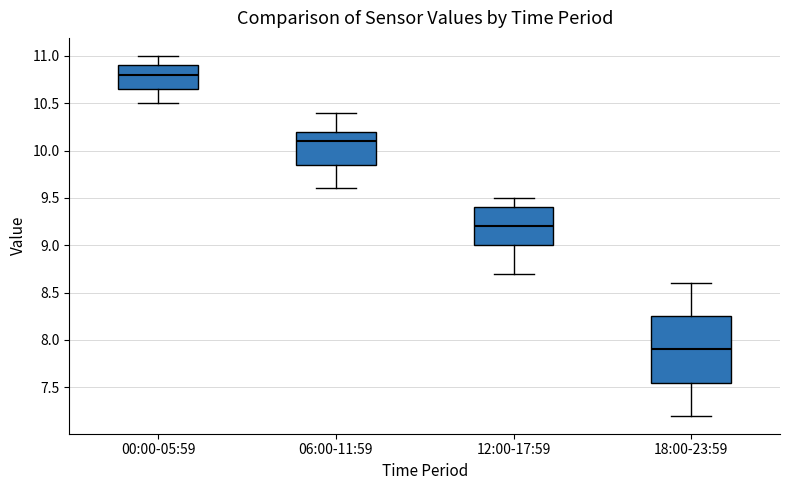

Reading left to right, transcribe this box plot: for each box, give where its median line is, the range the box spans, and where its two whiskers end, as read against the y-axis. The values are not printed on the chart, so give them approximately, as read against the axis.

00:00-05:59: median 10.80, box 10.65 to 10.90, whiskers 10.50 to 11.00
06:00-11:59: median 10.10, box 9.85 to 10.20, whiskers 9.60 to 10.40
12:00-17:59: median 9.20, box 9.00 to 9.40, whiskers 8.70 to 9.50
18:00-23:59: median 7.90, box 7.55 to 8.25, whiskers 7.20 to 8.60